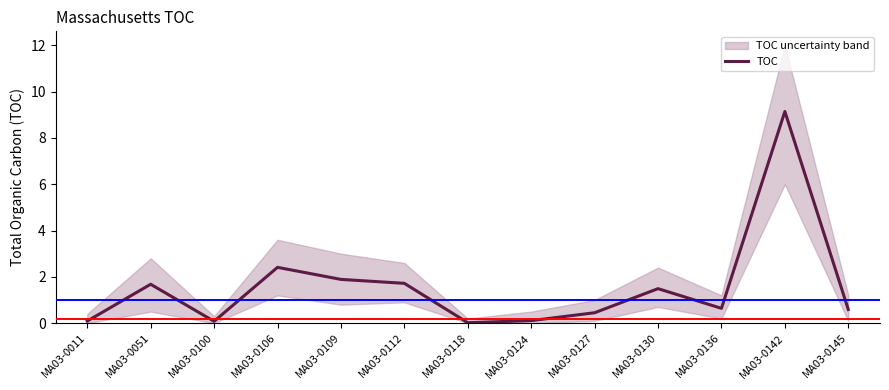

List the labels in order of value, largest first.

MA03-0142, MA03-0106, MA03-0109, MA03-0112, MA03-0051, MA03-0130, MA03-0136, MA03-0145, MA03-0127, MA03-0124, MA03-0011, MA03-0100, MA03-0118